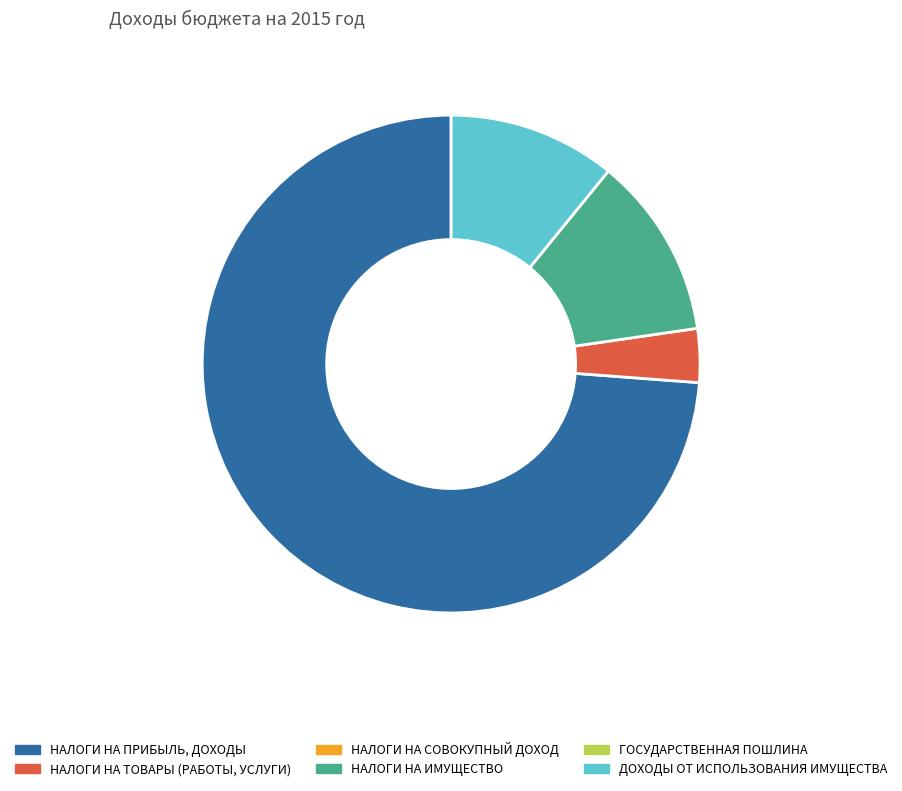

Does any single category account for the majority?

Yes